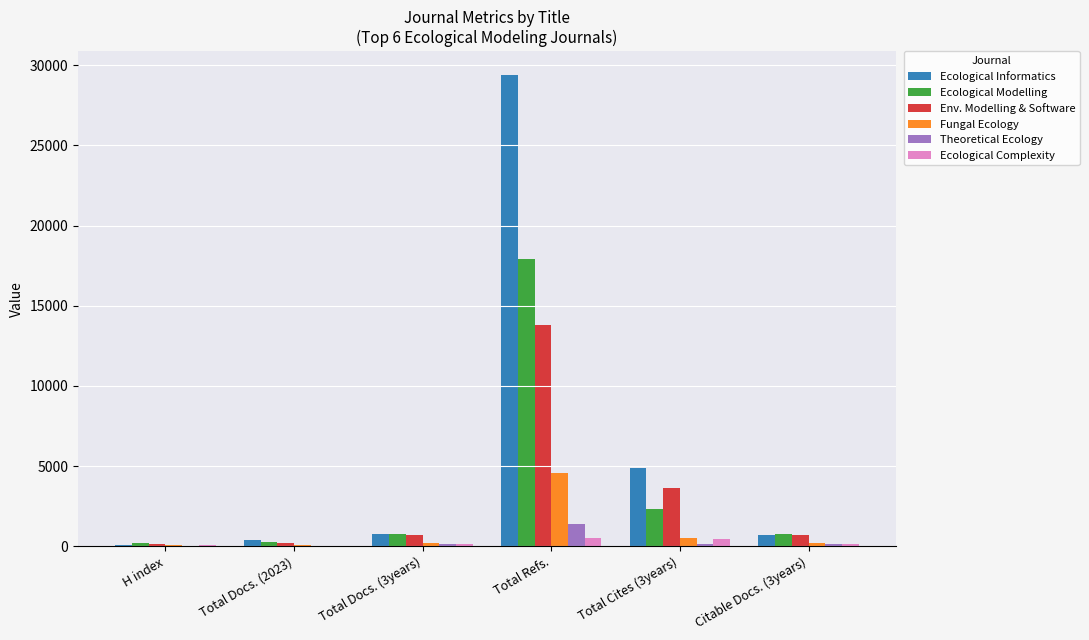

At which label is Env. Modelling & Software closest to 6978?

Total Cites (3years)